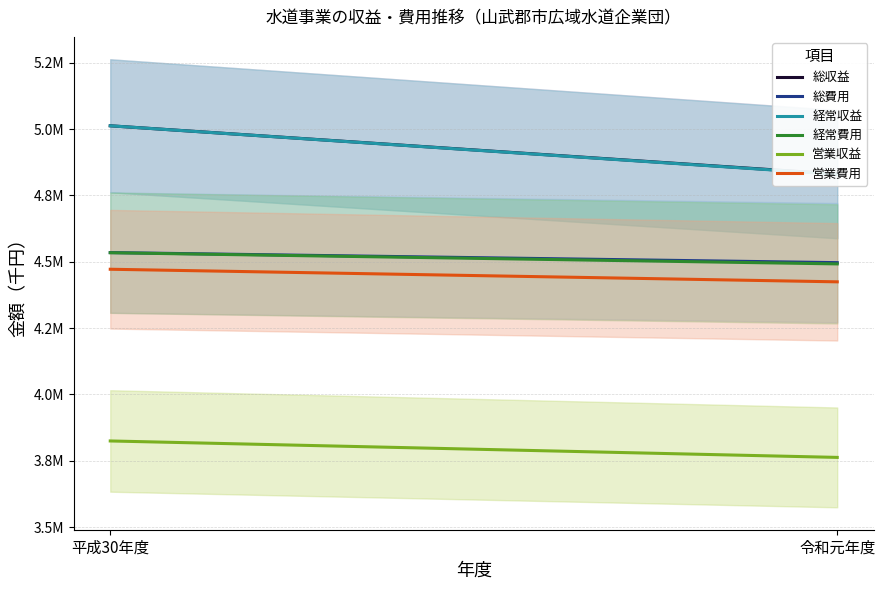

What position from the right is 令和元年度?

1